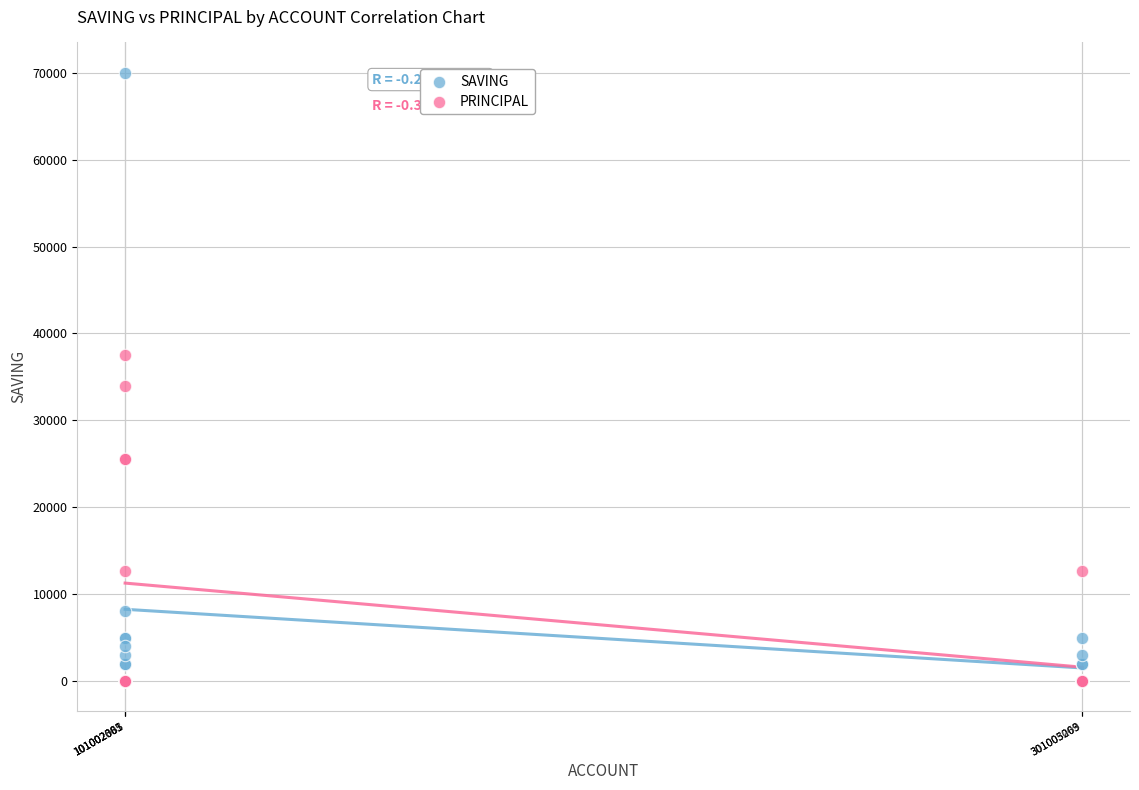

In the SAVING series, what Y value is closest to 35000?

8000